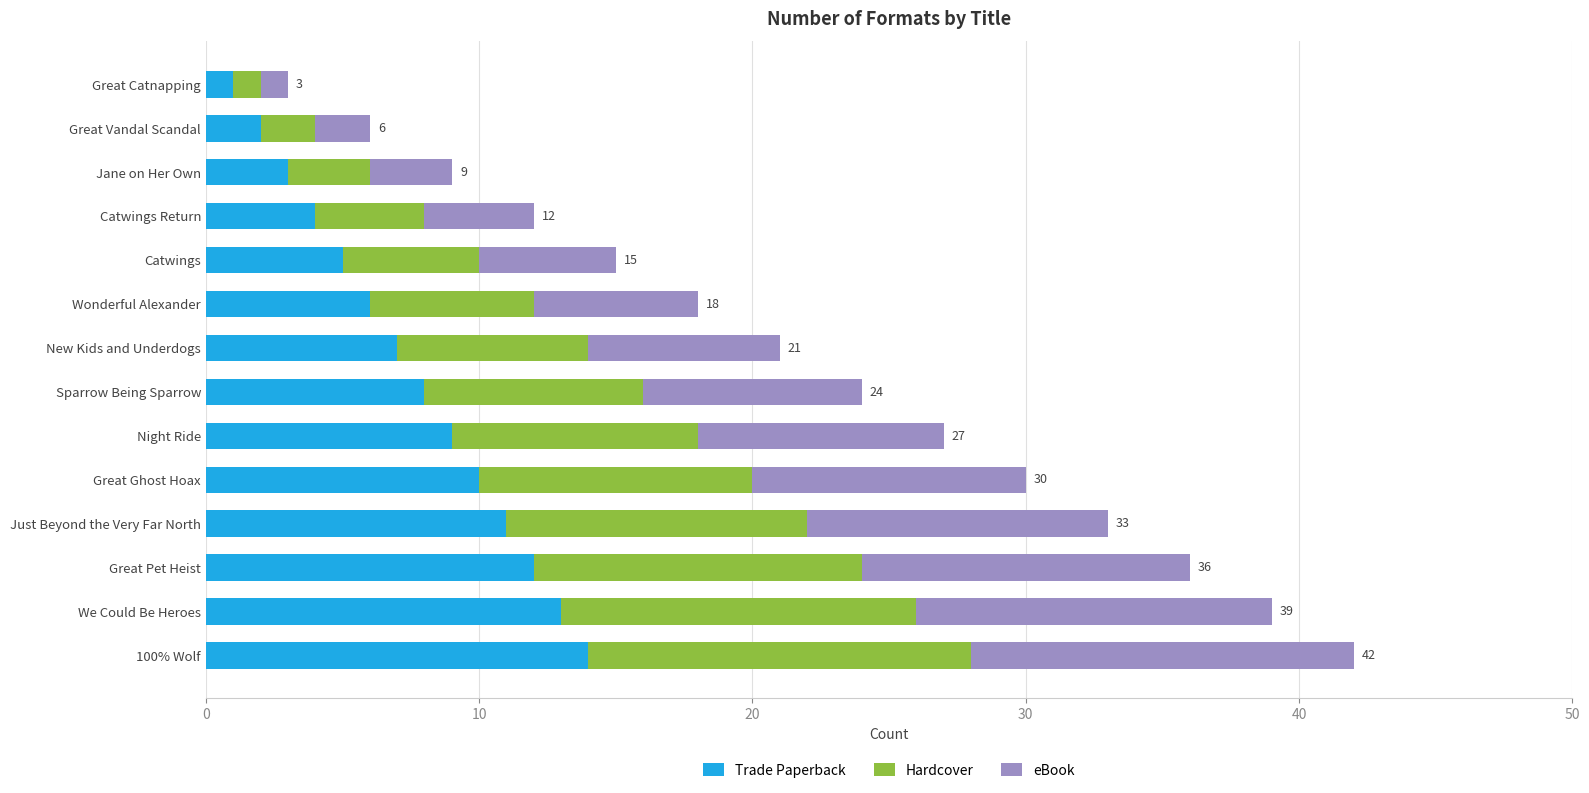

Which category has the lowest value in the Trade Paperback series?

Great Catnapping